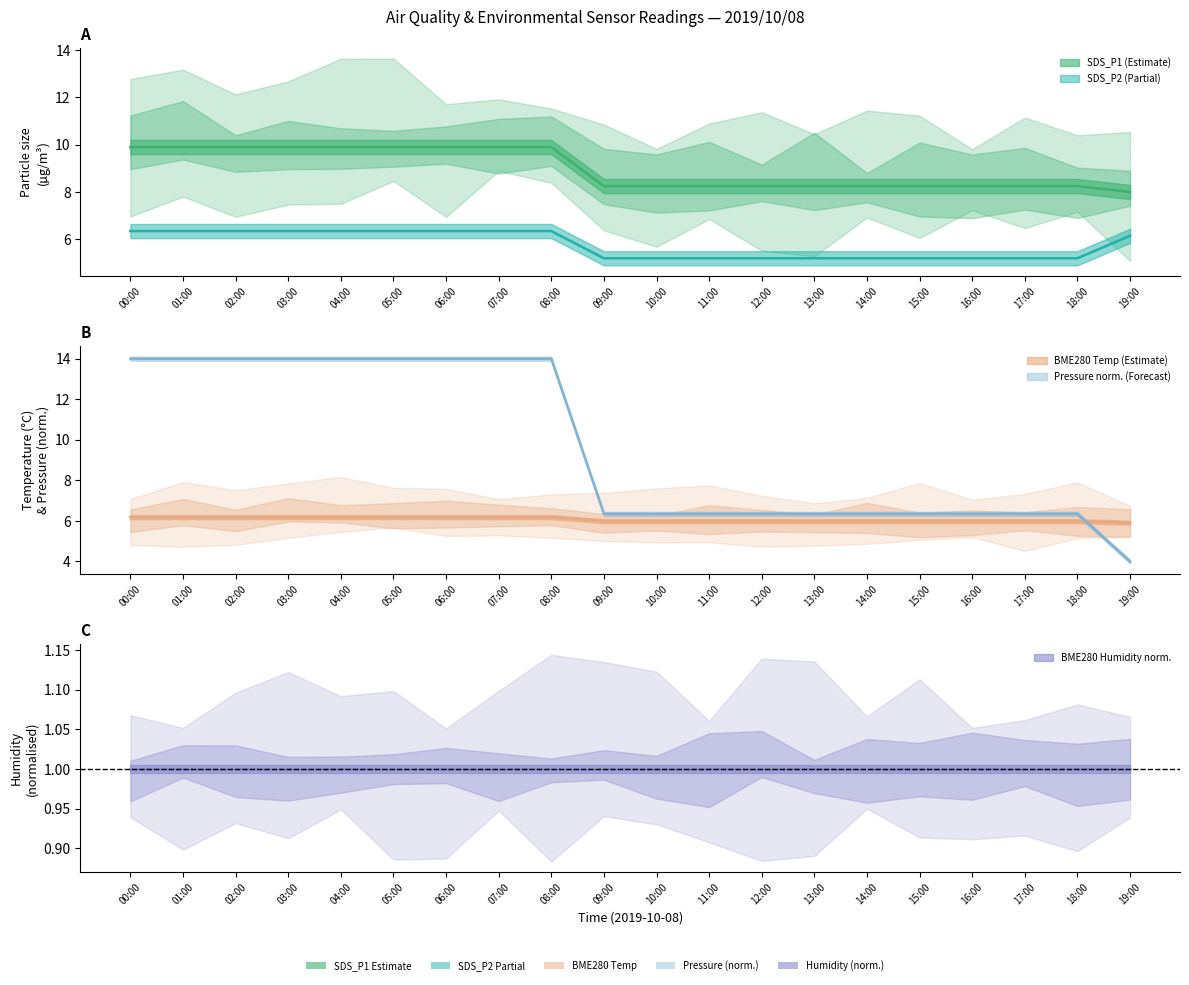

What is the label of the 11th point from the right?

09:00